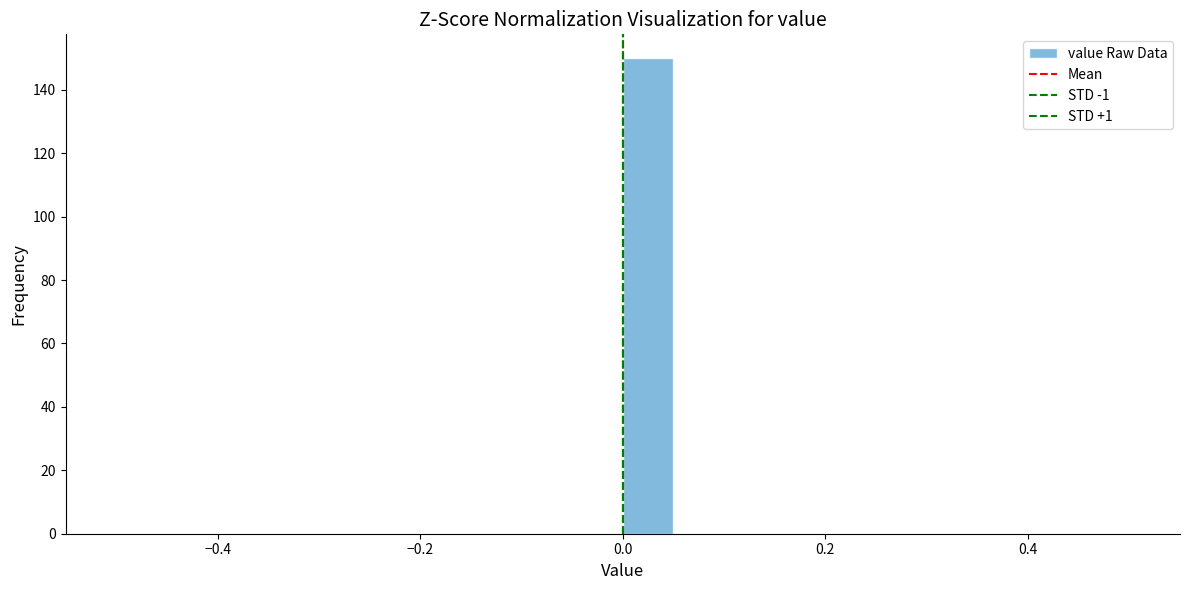

Read against the x-axis, roughly where is the centre of the tallest bar?

0.02